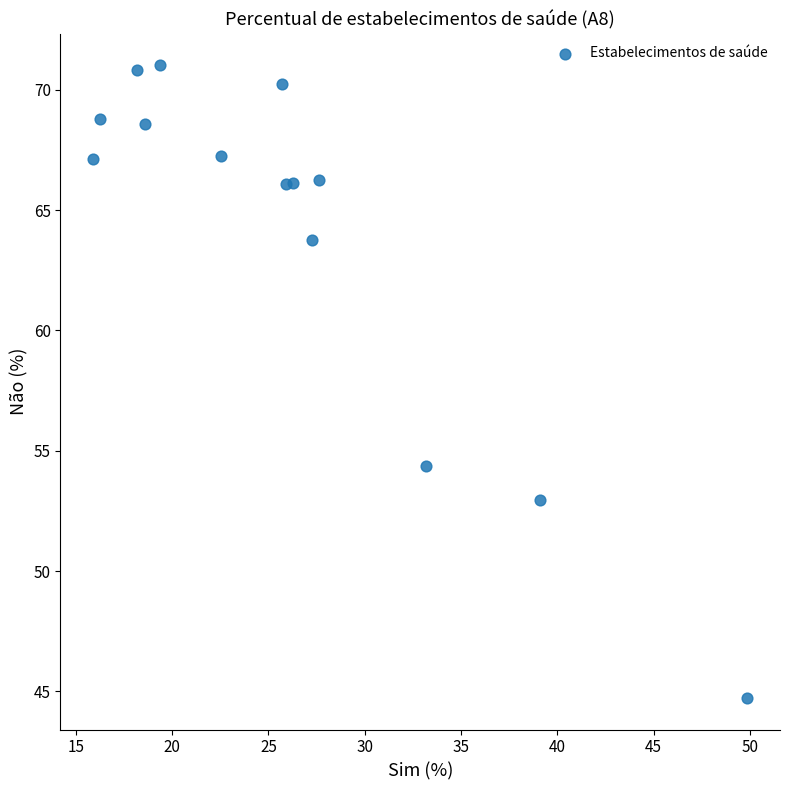

What Y value in the scatter plot is closest to 57?

54.4